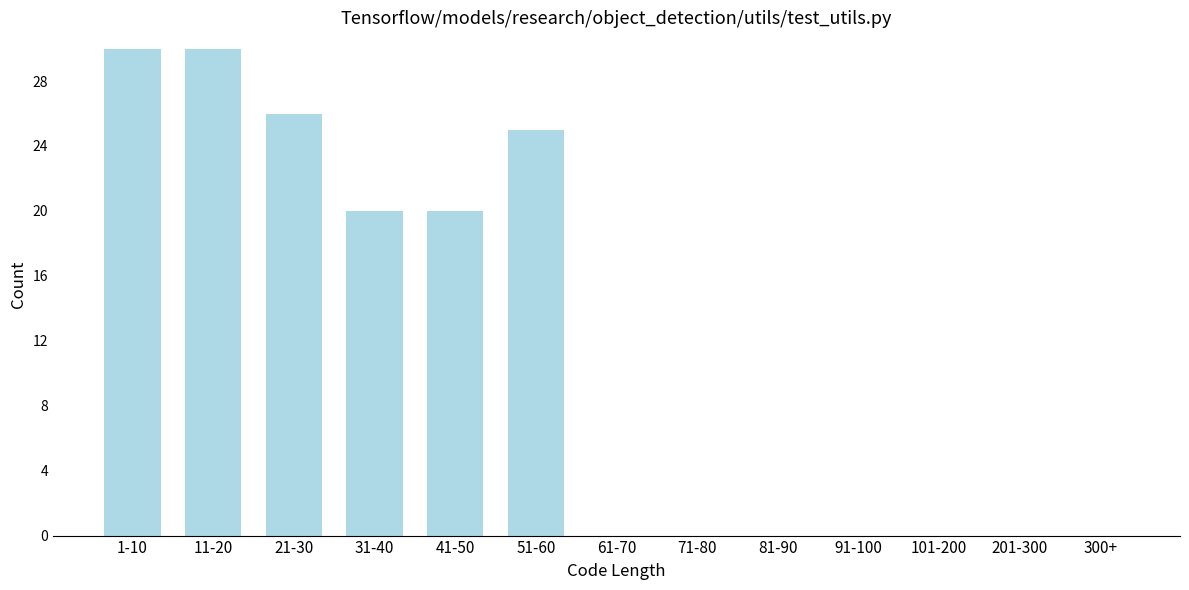

Reading left to right, extract all data points from this chart.

1-10=30	11-20=30	21-30=26	31-40=20	41-50=20	51-60=25	61-70=0	71-80=0	81-90=0	91-100=0	101-200=0	201-300=0	300+=0